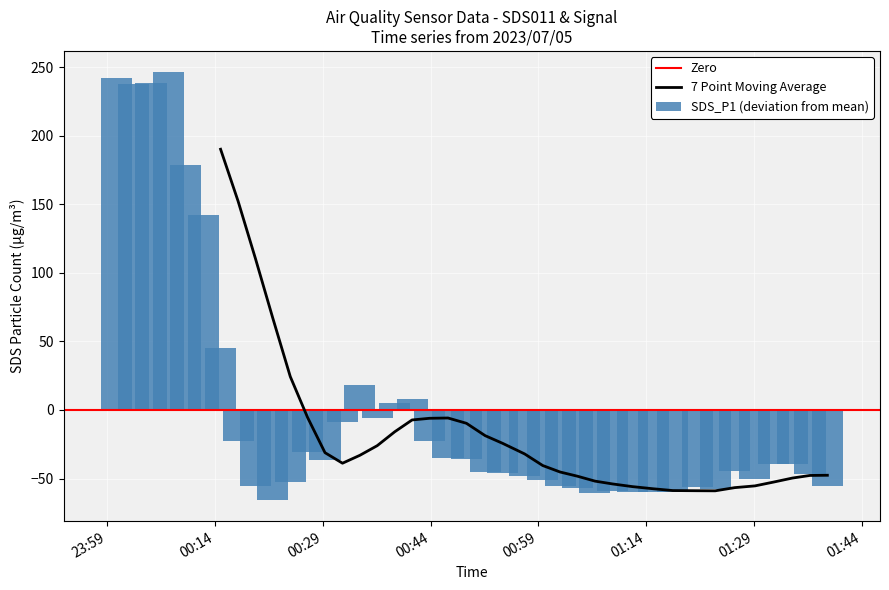

List the labels in order of SDS_P1 value, largest first.

2023/07/05 00:07:30, 2023/07/05 00:00:14, 2023/07/05 00:05:05, 2023/07/05 00:02:39, 2023/07/05 00:09:55, 2023/07/05 00:12:21, 2023/07/05 00:14:46, 2023/07/05 00:34:09, 2023/07/05 00:41:25, 2023/07/05 00:39:00, 2023/07/05 00:36:34, 2023/07/05 00:31:44, 2023/07/05 00:17:12, 2023/07/05 00:43:51, 2023/07/05 00:26:53, 2023/07/05 00:46:25, 2023/07/05 00:48:59, 2023/07/05 00:29:18, 2023/07/05 01:34:22, 2023/07/05 01:31:46, 2023/07/05 01:26:20, 2023/07/05 00:51:35, 2023/07/05 00:54:02, 2023/07/05 01:36:48, 2023/07/05 00:57:05, 2023/07/05 01:29:08, 2023/07/05 00:59:36, 2023/07/05 00:24:28, 2023/07/05 01:39:13, 2023/07/05 00:19:37, 2023/07/05 01:02:01, 2023/07/05 01:21:05, 2023/07/05 01:04:27, 2023/07/05 01:23:36, 2023/07/05 01:09:19, 2023/07/05 01:12:06, 2023/07/05 01:15:03, 2023/07/05 01:17:42, 2023/07/05 01:06:52, 2023/07/05 00:22:02